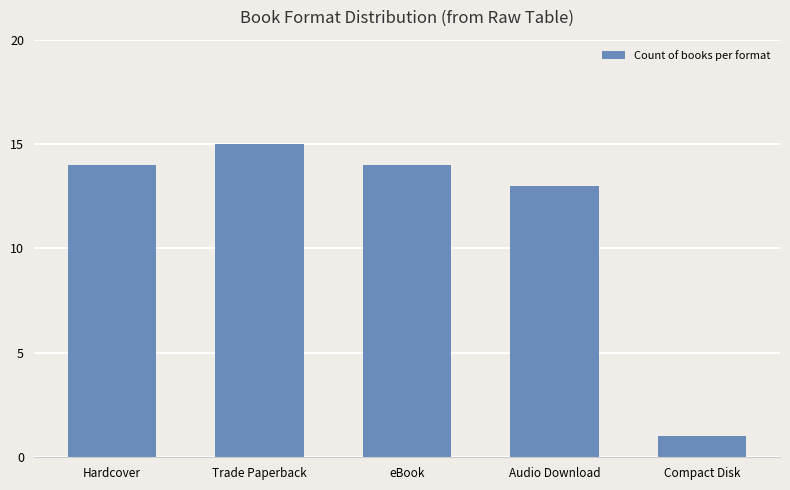

What is the sum of the values at Trade Paperback and eBook?

29